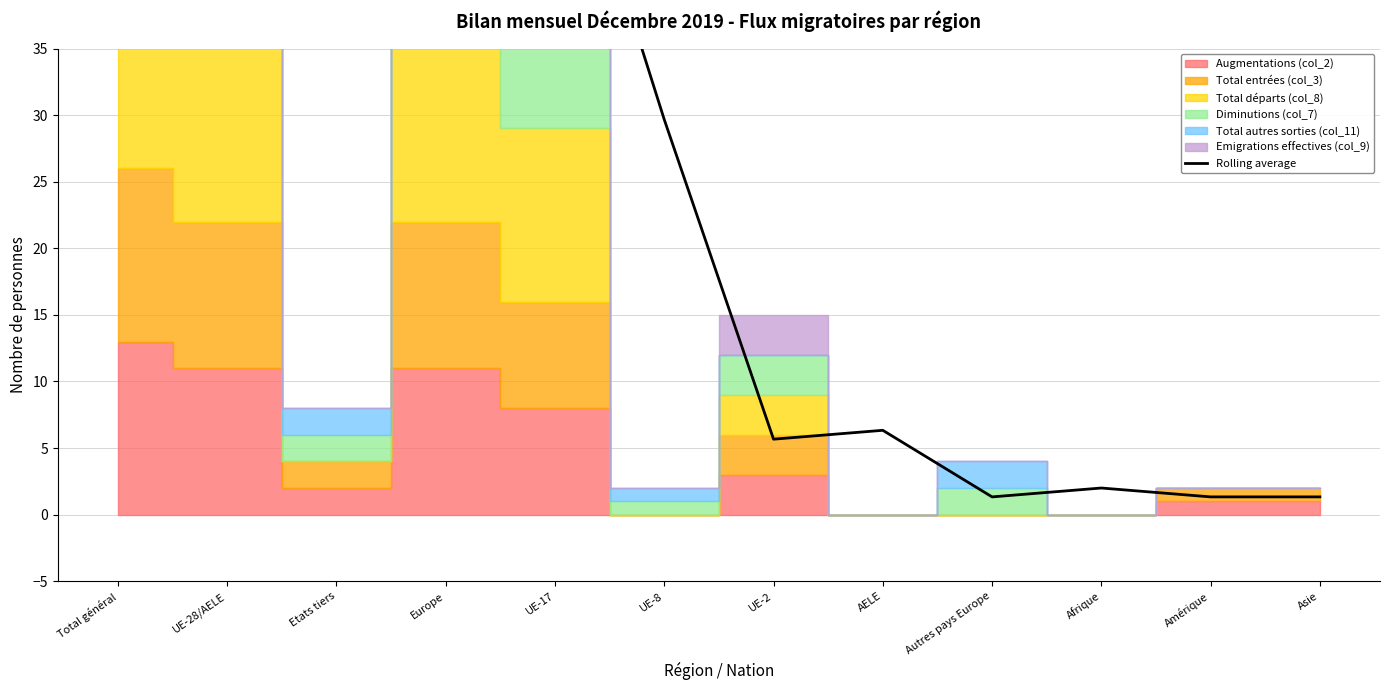

What is the value of the 12th point from the left?

1.3